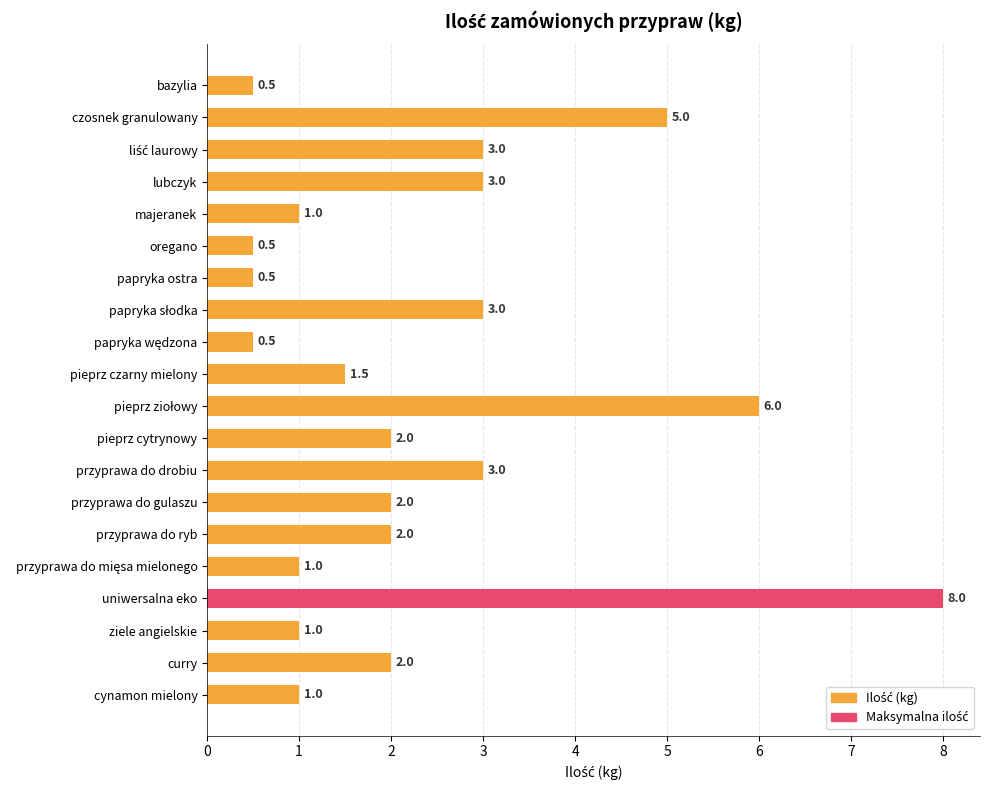

Which label corresponds to the largest value in the chart?

uniwersalna eko